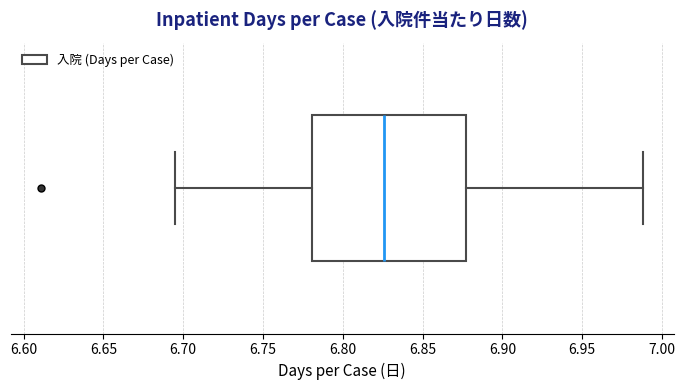

Where does the median line of the box sit on the x-axis? The values are not printed on the chart, so give them approximately, as read against the axis.

6.825